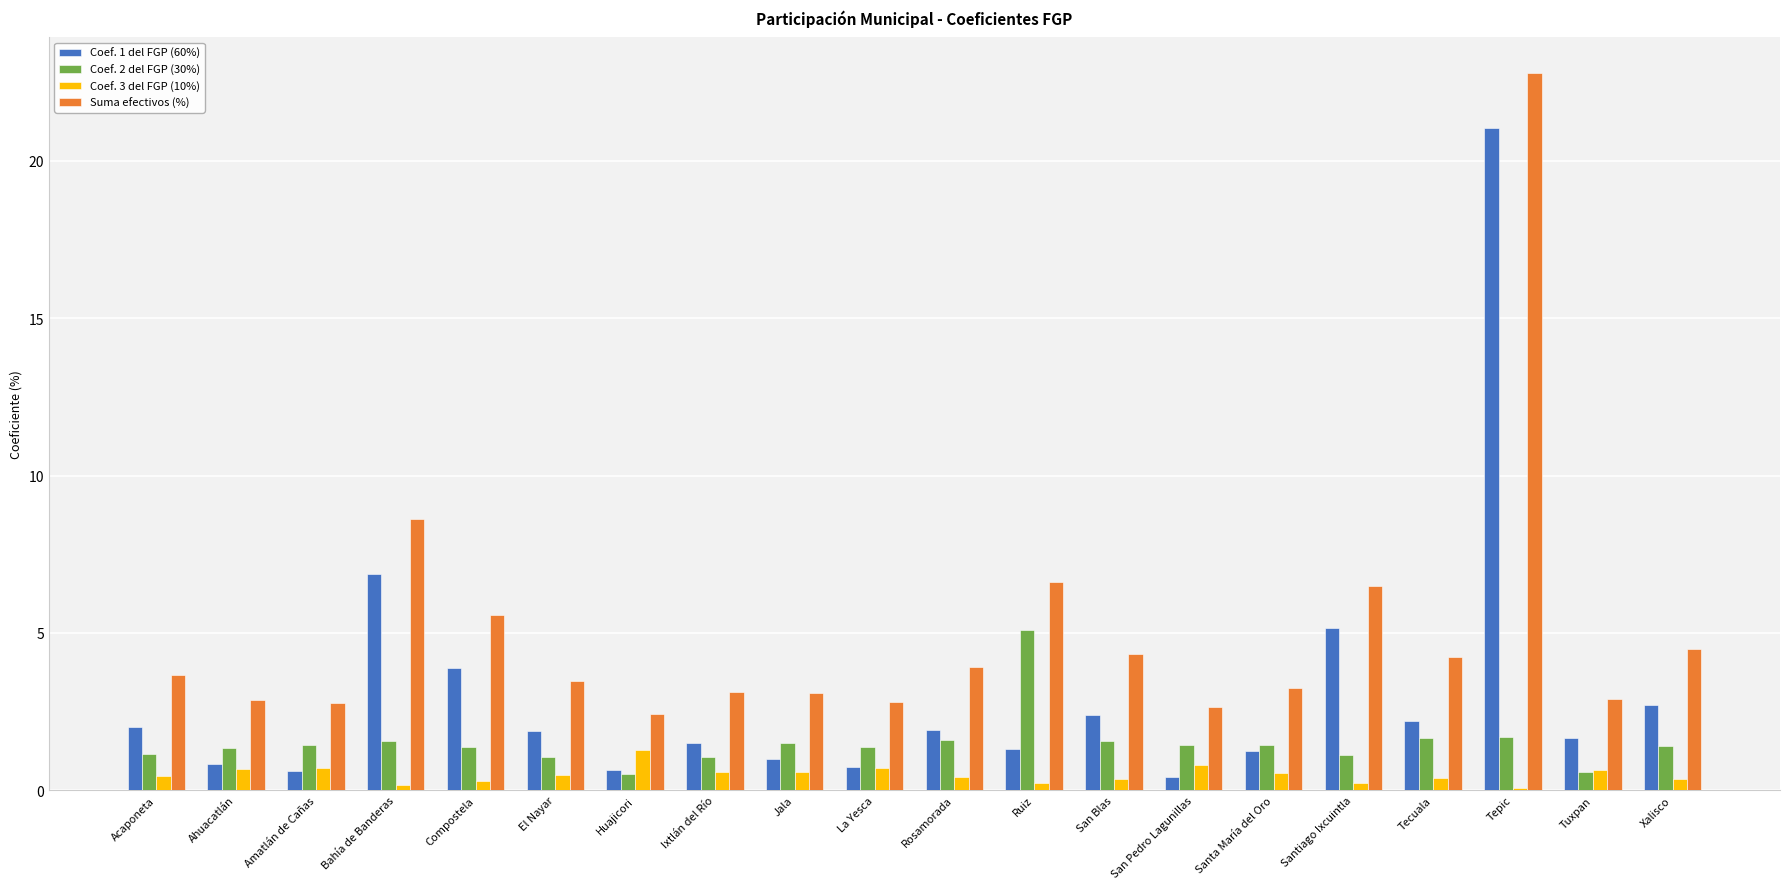

How many data points does each series have?

20